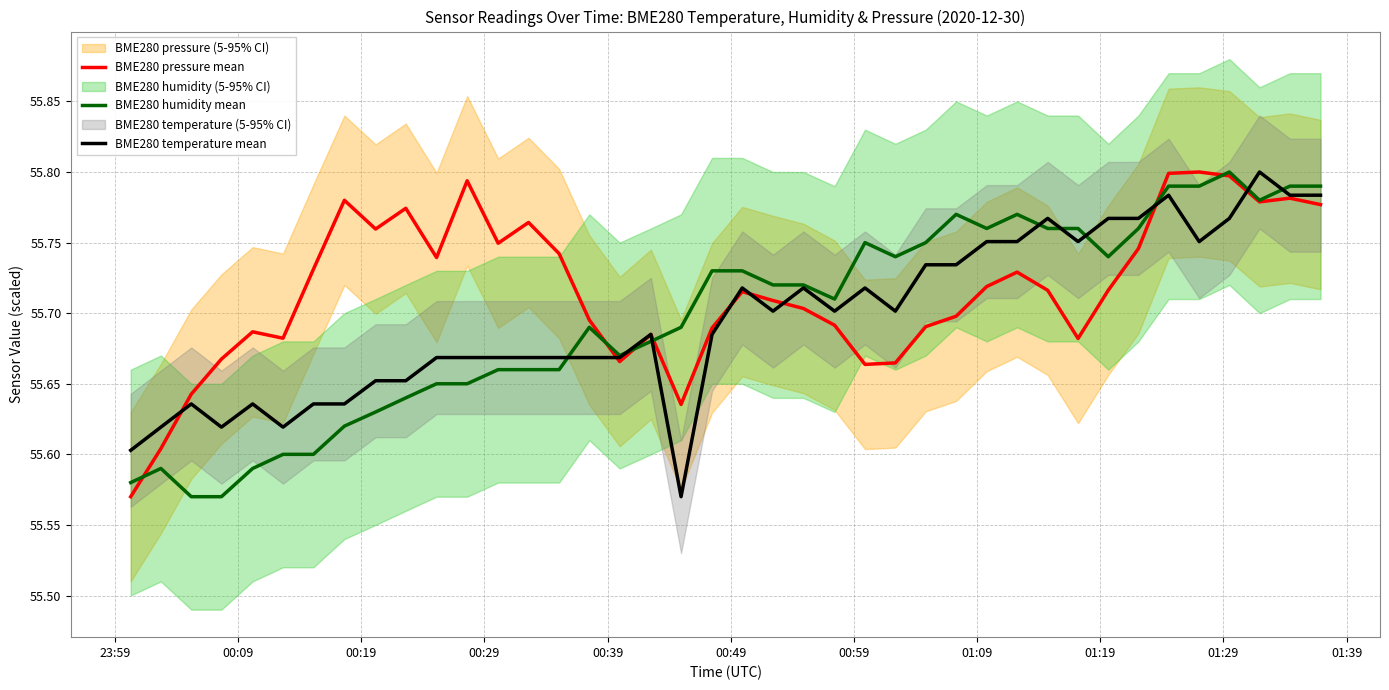

Reading left to right, what are all the values shown in this chart?

BME280 pressure mean: 55.6	55.6	55.6	55.7	55.7	55.7	55.7	55.8	55.8	55.8	55.7	55.8	55.7	55.8	55.7	55.7	55.7	55.7	55.6	55.7	55.7	55.7	55.7	55.7	55.7	55.7	55.7	55.7	55.7	55.7	55.7	55.7	55.7	55.7	55.8	55.8	55.8	55.8	55.8	55.8
BME280 humidity mean: 55.6	55.6	55.6	55.6	55.6	55.6	55.6	55.6	55.6	55.6	55.6	55.6	55.7	55.7	55.7	55.7	55.7	55.7	55.7	55.7	55.7	55.7	55.7	55.7	55.8	55.7	55.8	55.8	55.8	55.8	55.8	55.8	55.7	55.8	55.8	55.8	55.8	55.8	55.8	55.8
BME280 temperature mean: 55.6	55.6	55.6	55.6	55.6	55.6	55.6	55.6	55.7	55.7	55.7	55.7	55.7	55.7	55.7	55.7	55.7	55.7	55.6	55.7	55.7	55.7	55.7	55.7	55.7	55.7	55.7	55.7	55.8	55.8	55.8	55.8	55.8	55.8	55.8	55.8	55.8	55.8	55.8	55.8